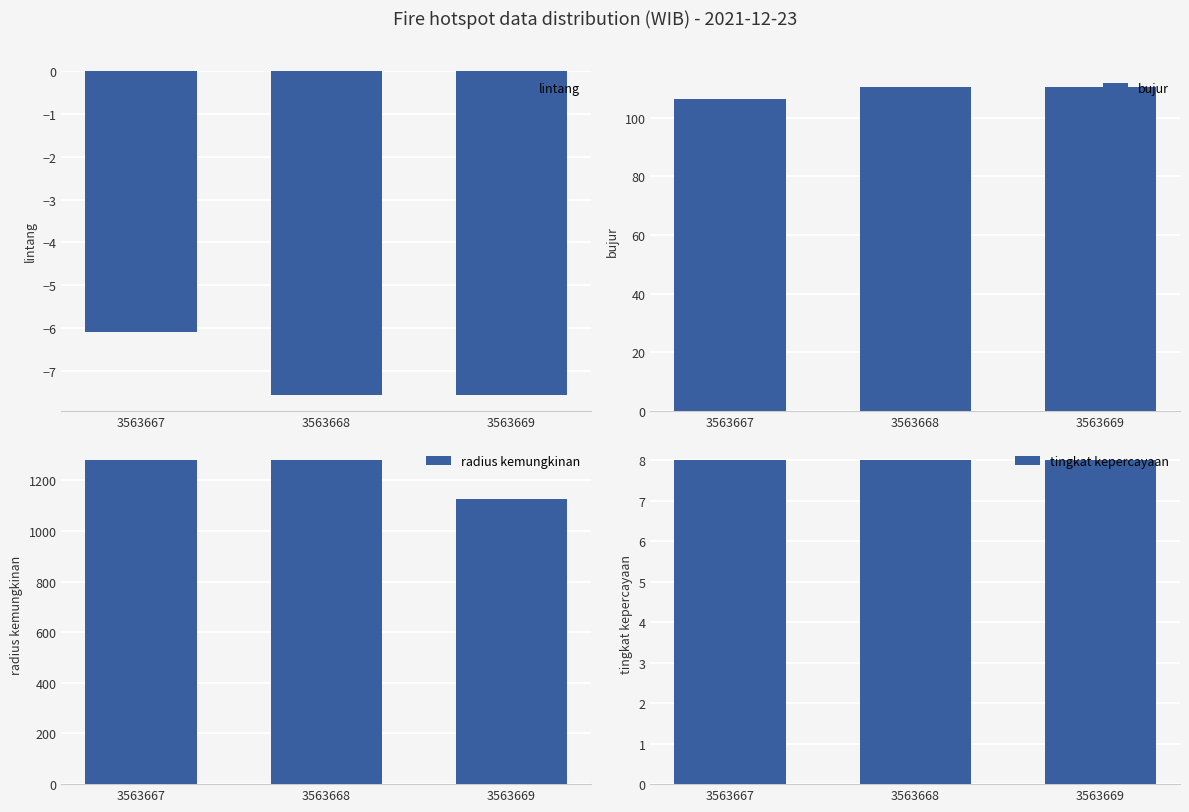

What is the difference between the bujur values at 3563667 and 3563669?

4.0